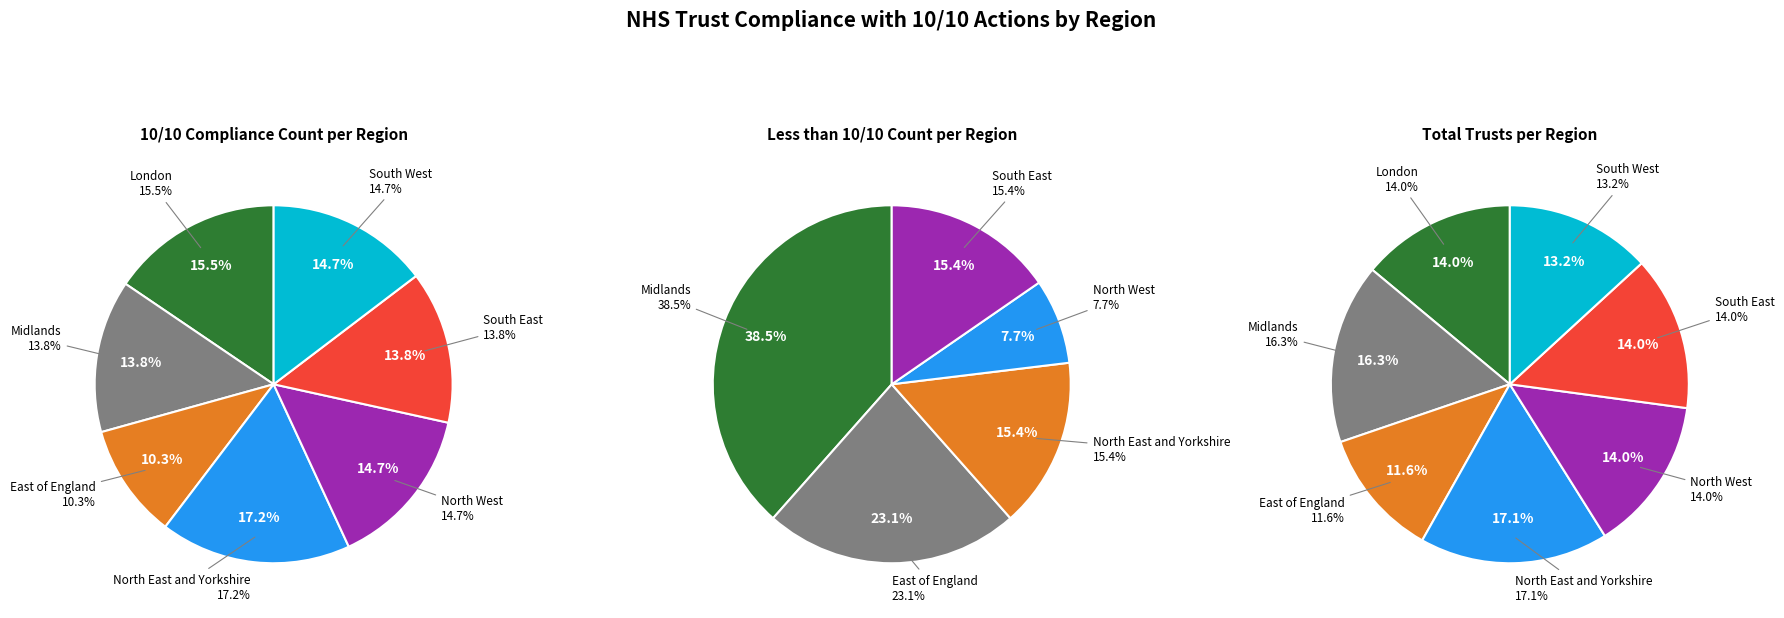

Does Midlands represent more than half of the total?

No